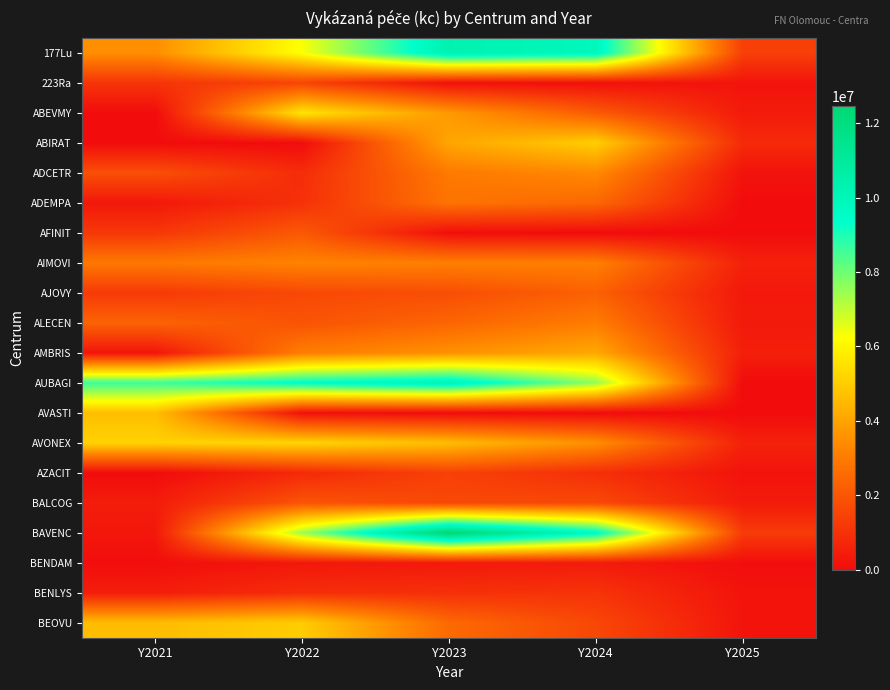

At which category is the sum across all series the highest?

Y2023